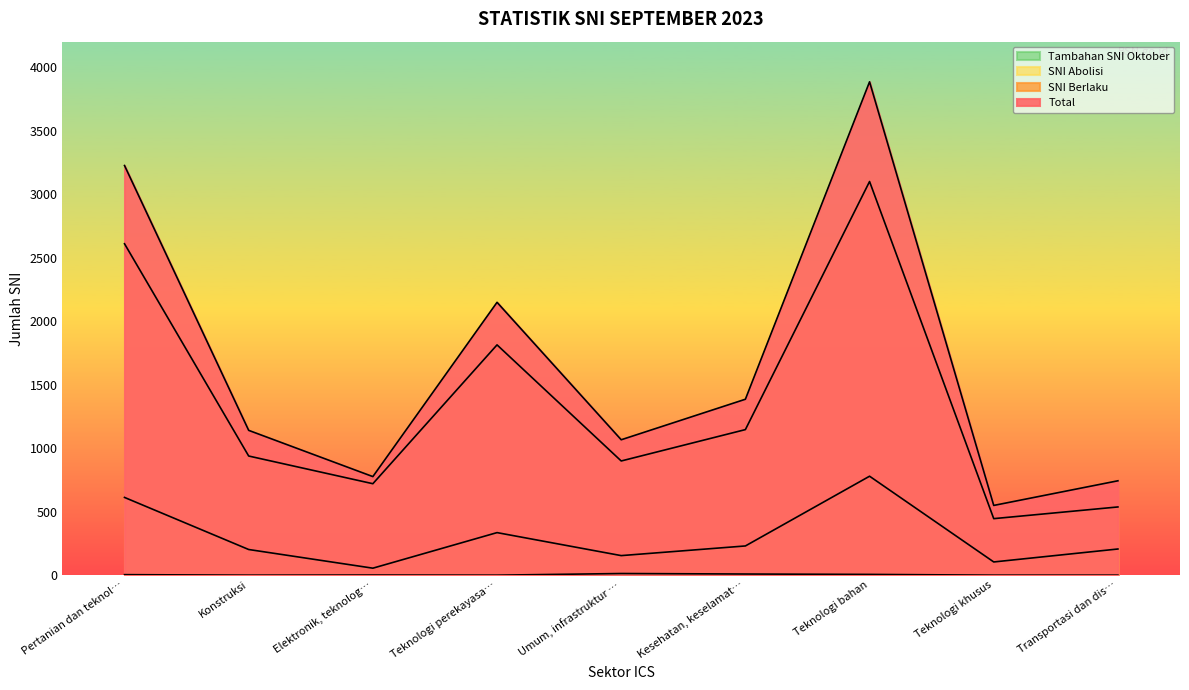

Between Konstruksi and Umum, infrastruktur …, which series saw the biggest shift?

Total